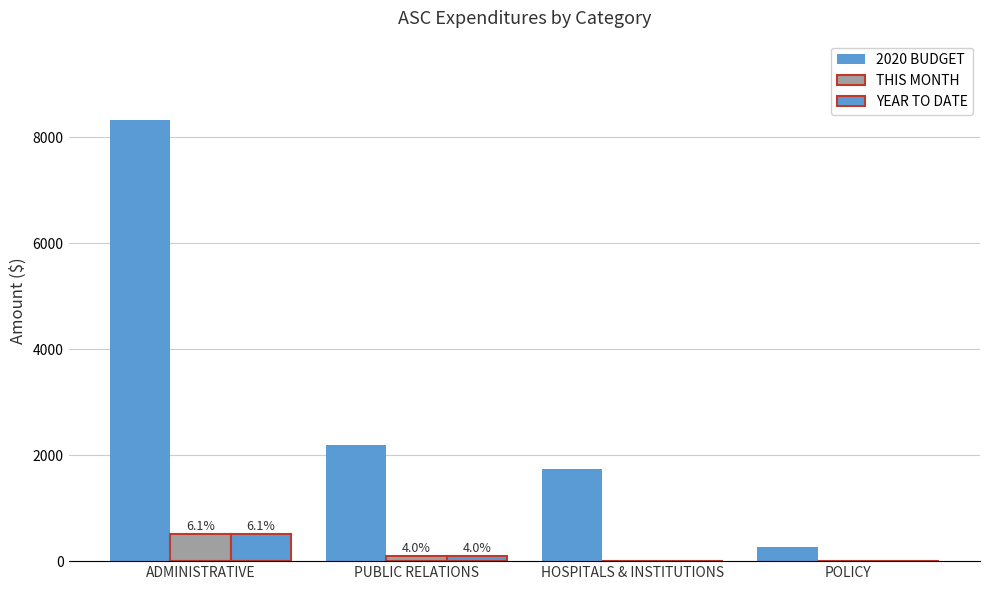

At which label does YEAR TO DATE reach its peak?

ADMINISTRATIVE